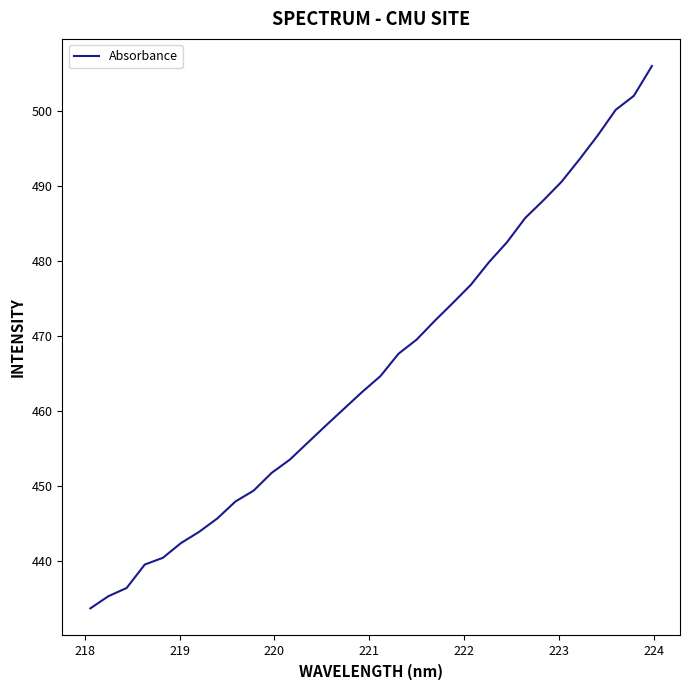

What is the maximum value shown in the chart?

505.9